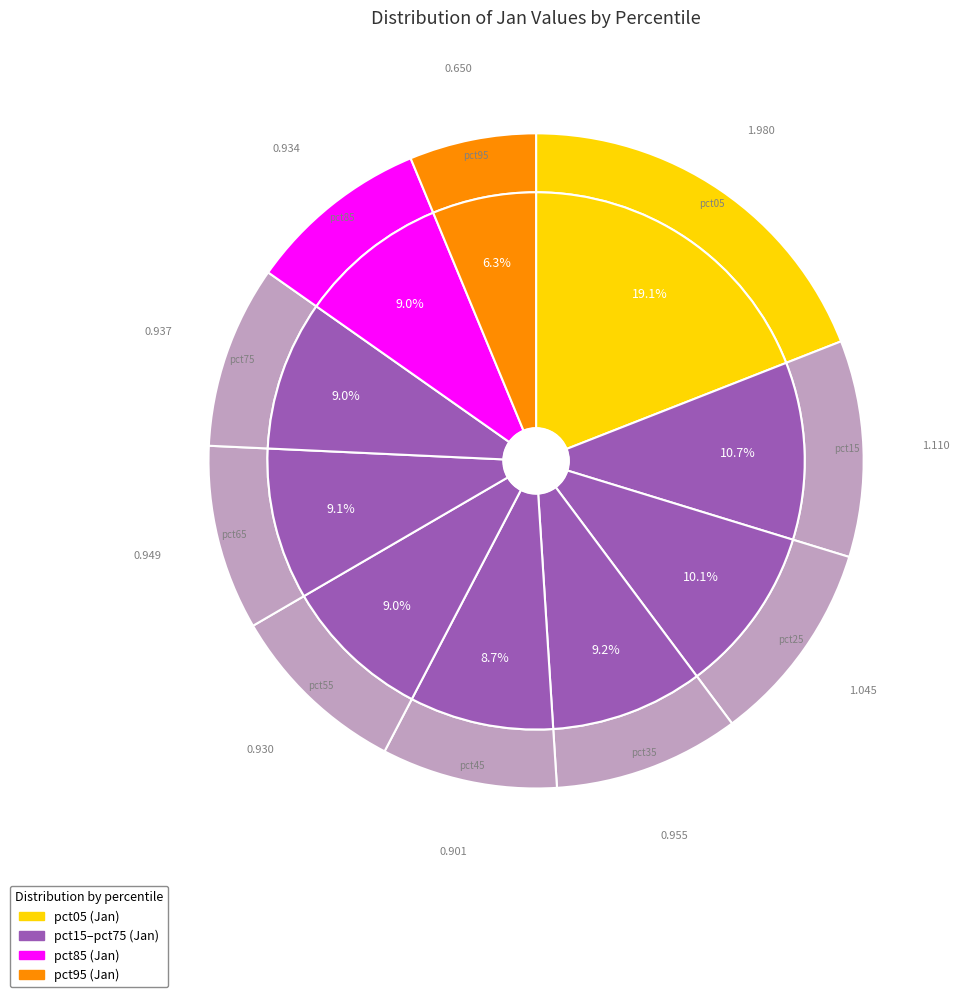

What is the change in value from pct85 to pct95?

-0.3